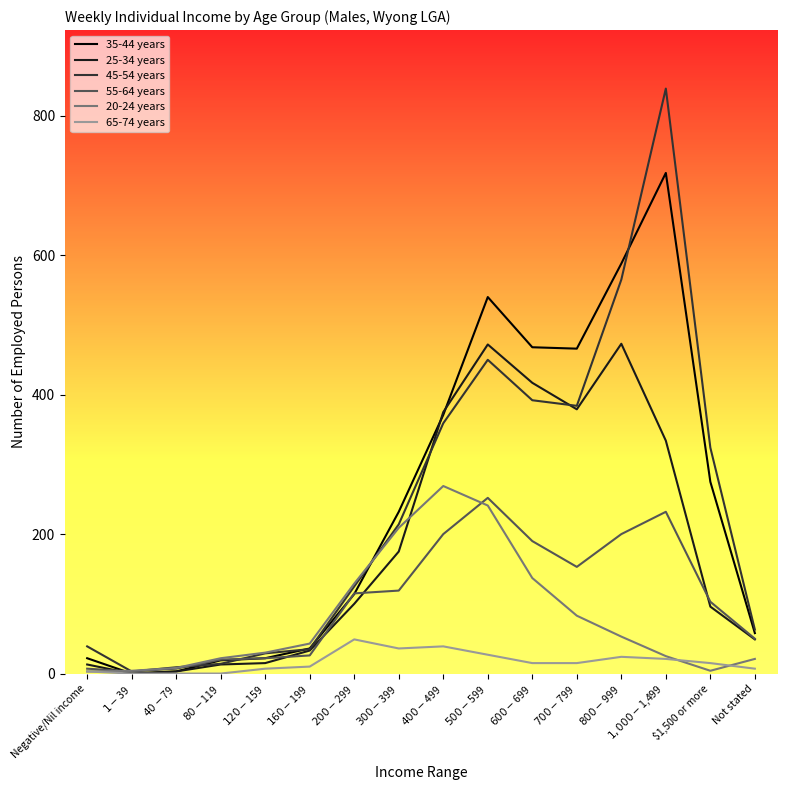

What is the maximum value shown in the chart?

839